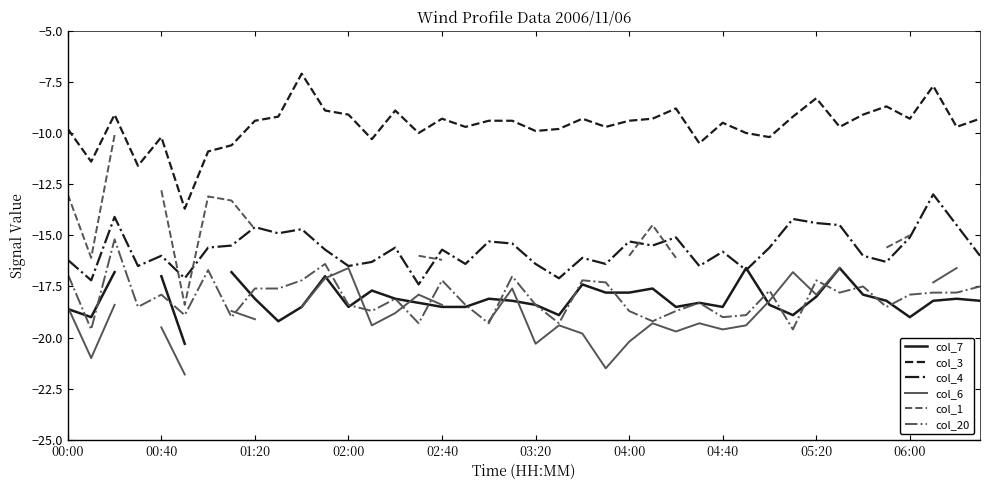

True or false: col_6 has more than 1 points higher than both neighbors.

True